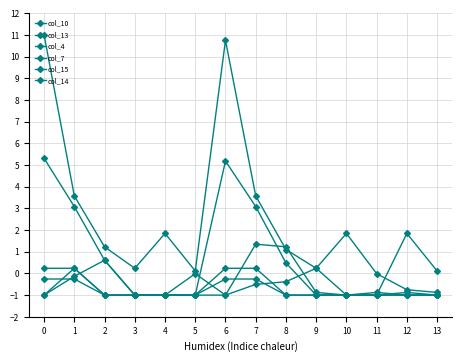

What is the sum of the col_13 values at 13 and 9?

0.4